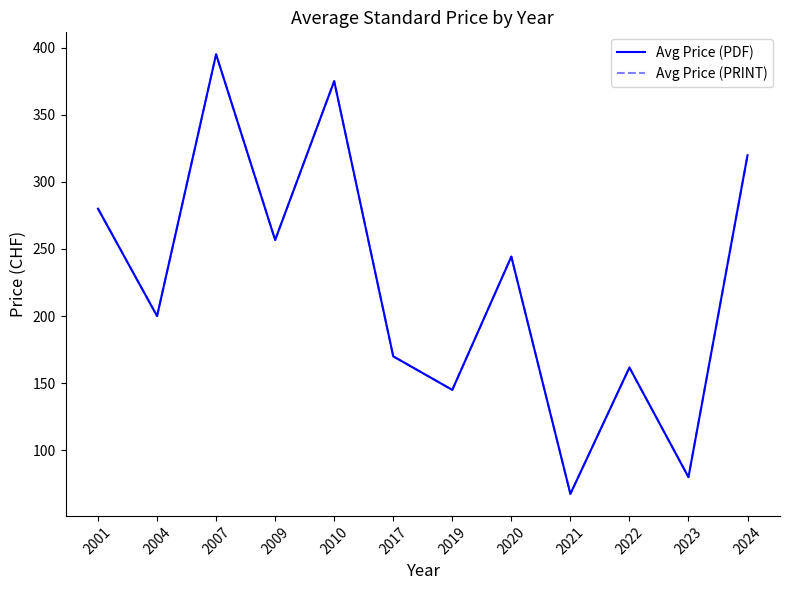

Is the value of Avg Price (PRINT) at 2022 greater than the value of Avg Price (PDF) at 2017?

No